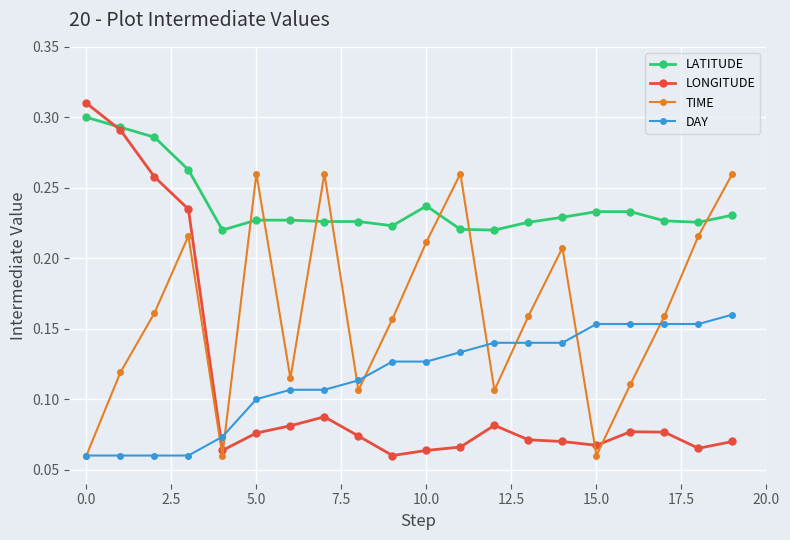

Which series has the largest range (max minus min)?

LONGITUDE